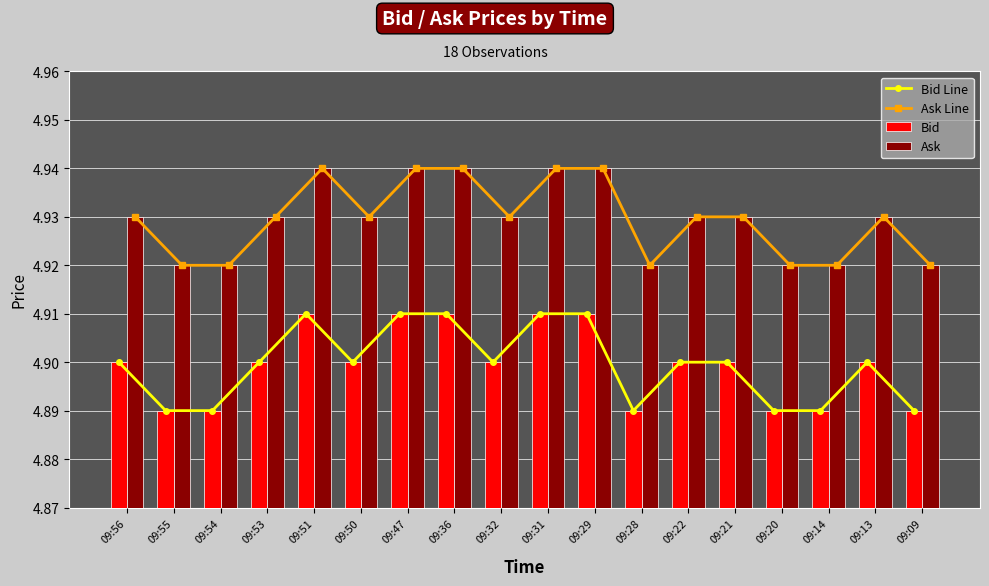

At 09:28, list the series in order from largest to smallest.

Ask Line, Ask, Bid Line, Bid